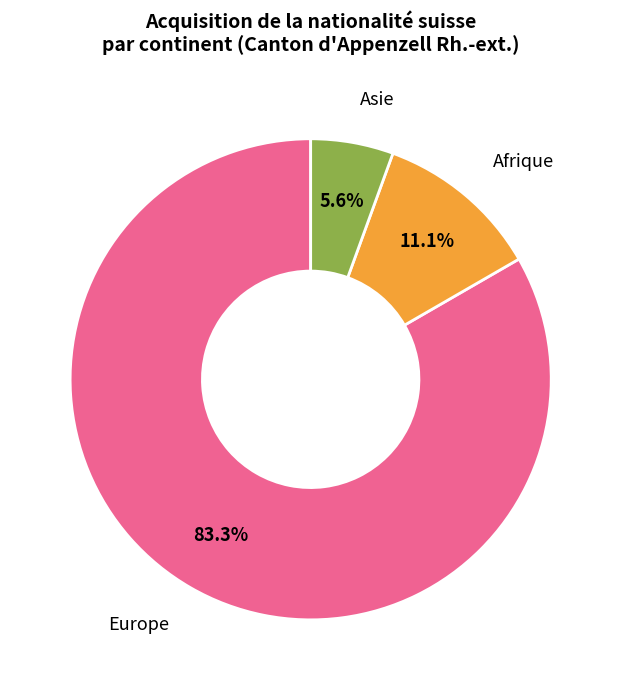

The Asie slice represents 12% of the pie. True or false?

False